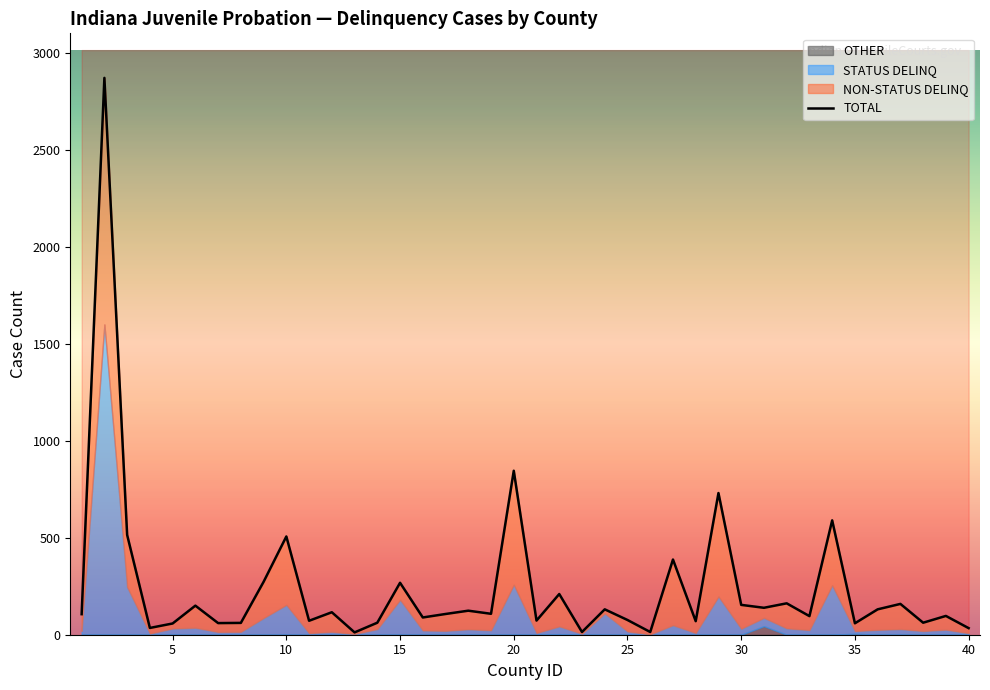

How many categories are shown in the chart?

40